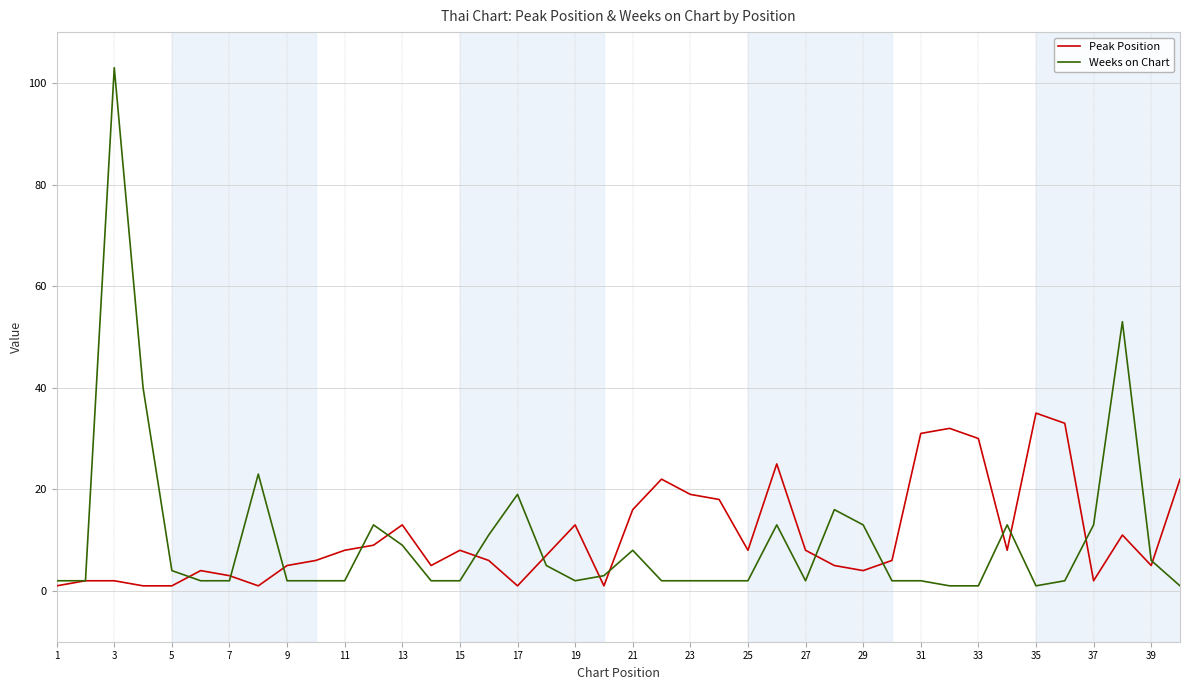

Which series has the largest range (max minus min)?

Weeks on Chart